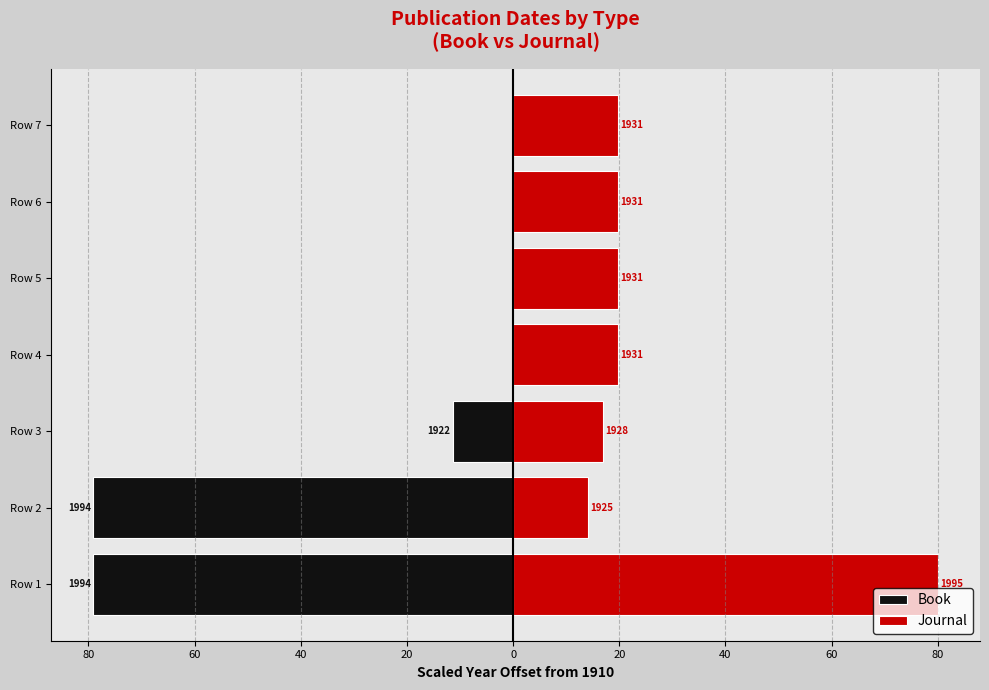

What are all the series names shown in the legend?

Book, Journal